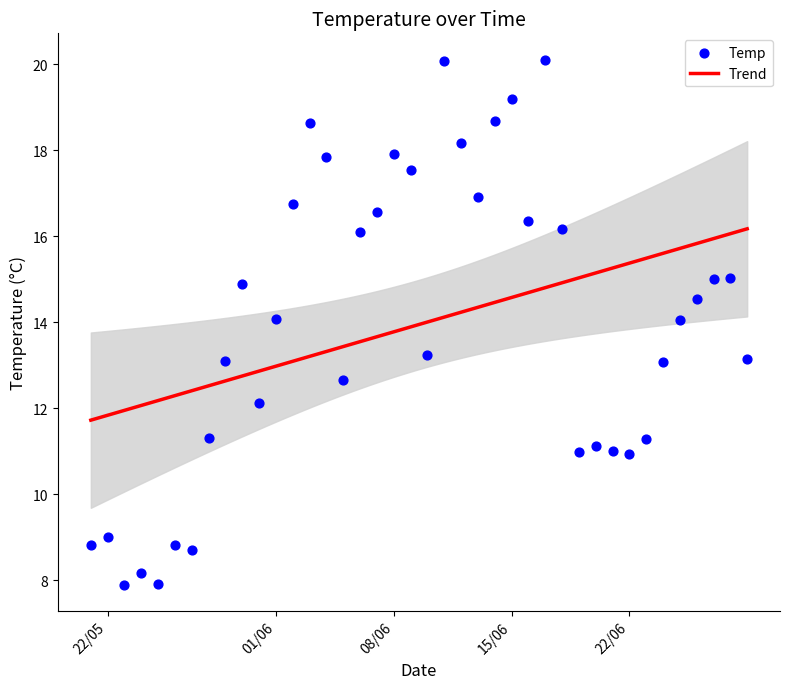

Approximately how many times larger is the value at 28/05/2021 compared to 16/06/2021?

0.7